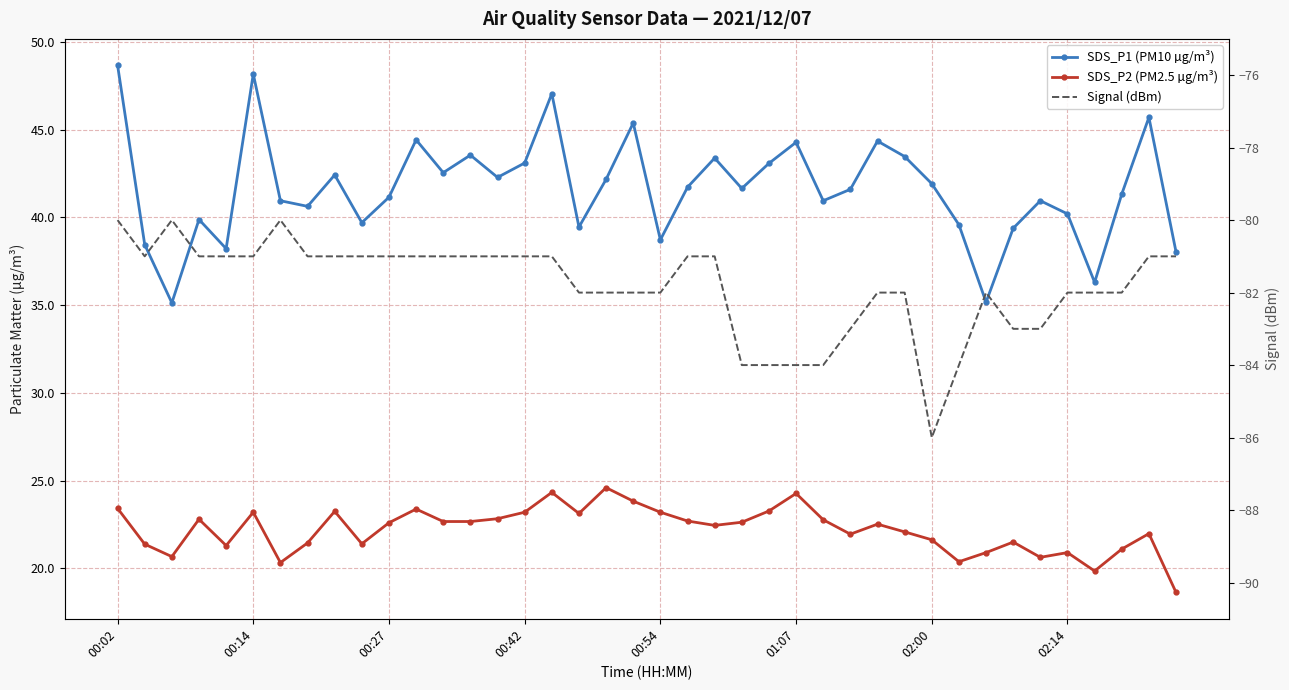

How many categories are shown in the chart?

40